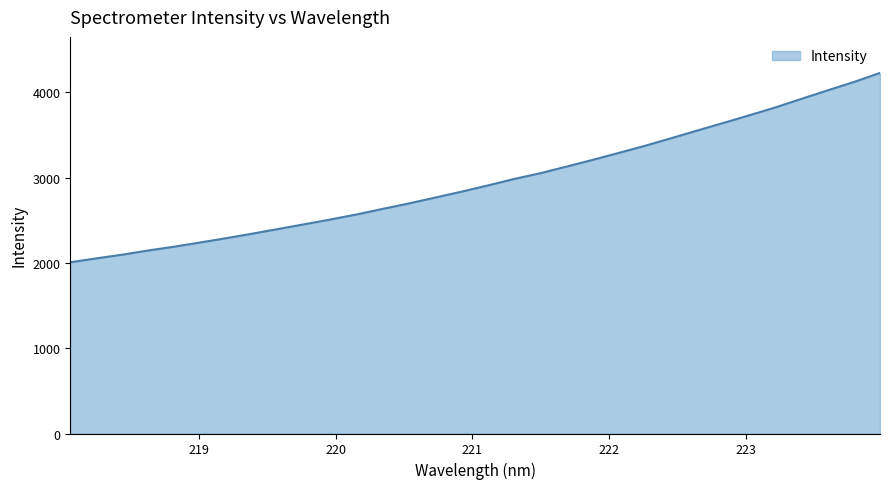

What is the maximum value shown in the chart?

4229.3